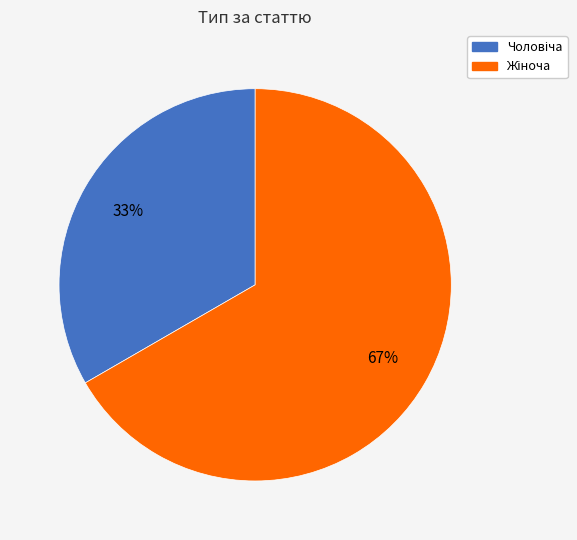

Is there any slice that represents more than half of the pie?

Yes